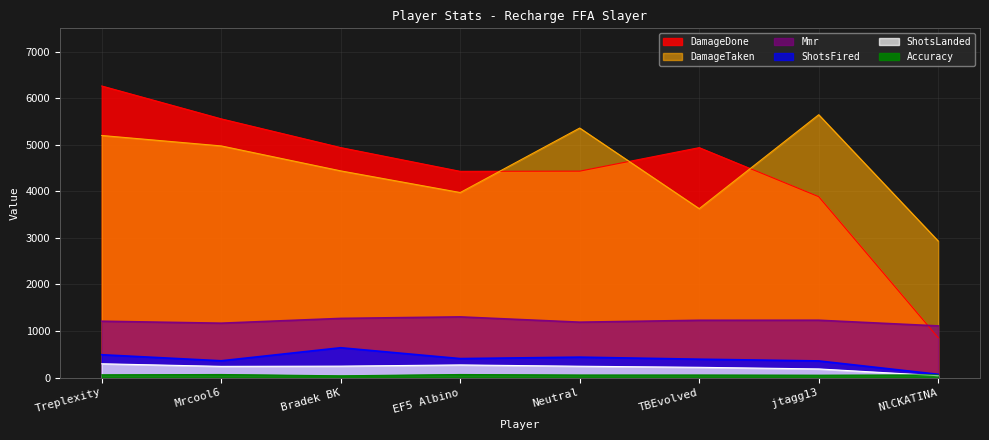

What is the label of the 1st point from the left?

Treplexity